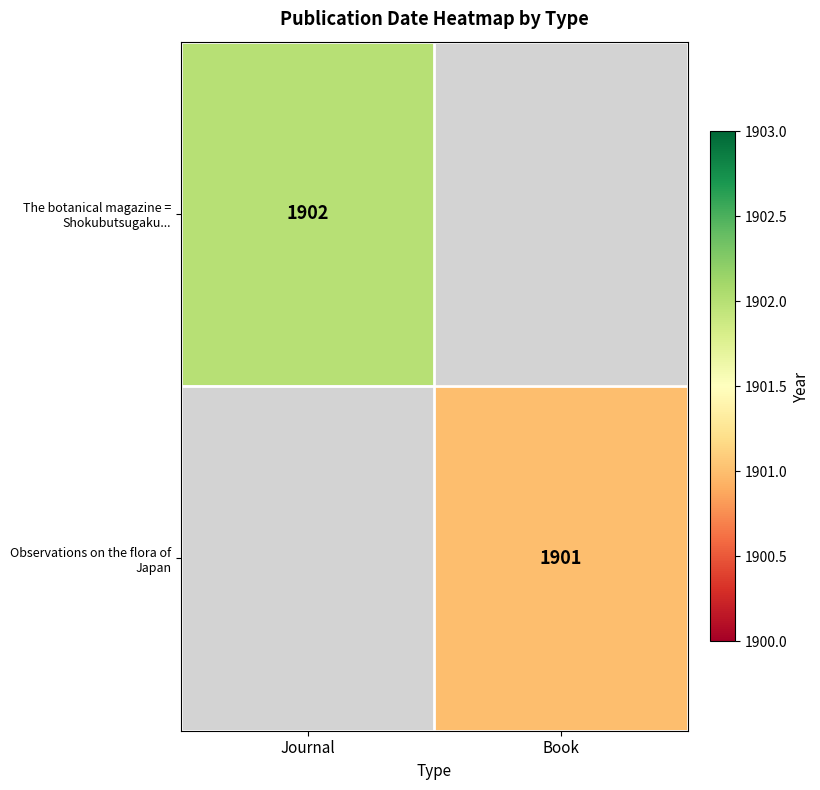

How many categories are shown in the chart?

2